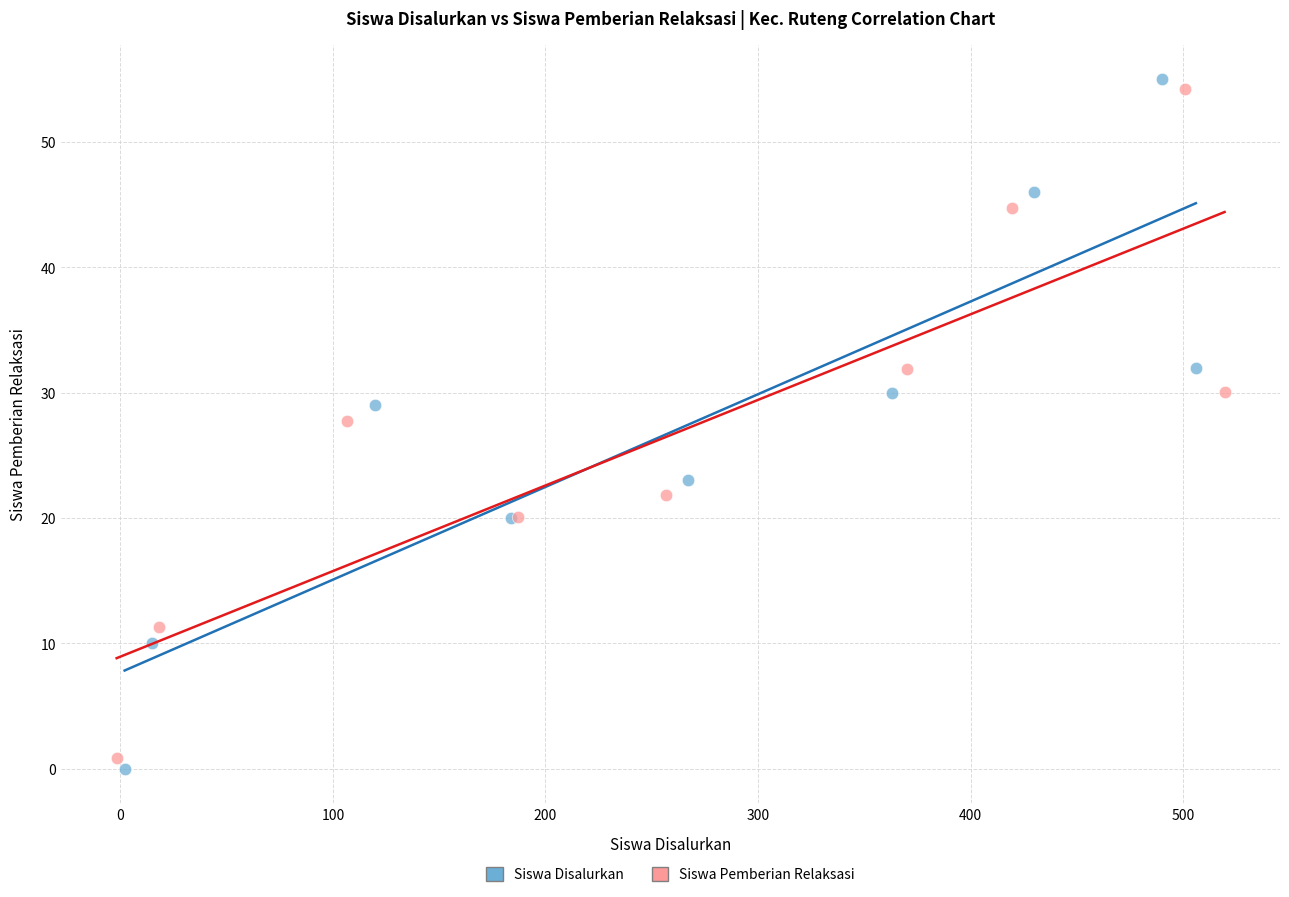

What are all the series names shown in the legend?

Siswa Disalurkan, Siswa Pemberian Relaksasi